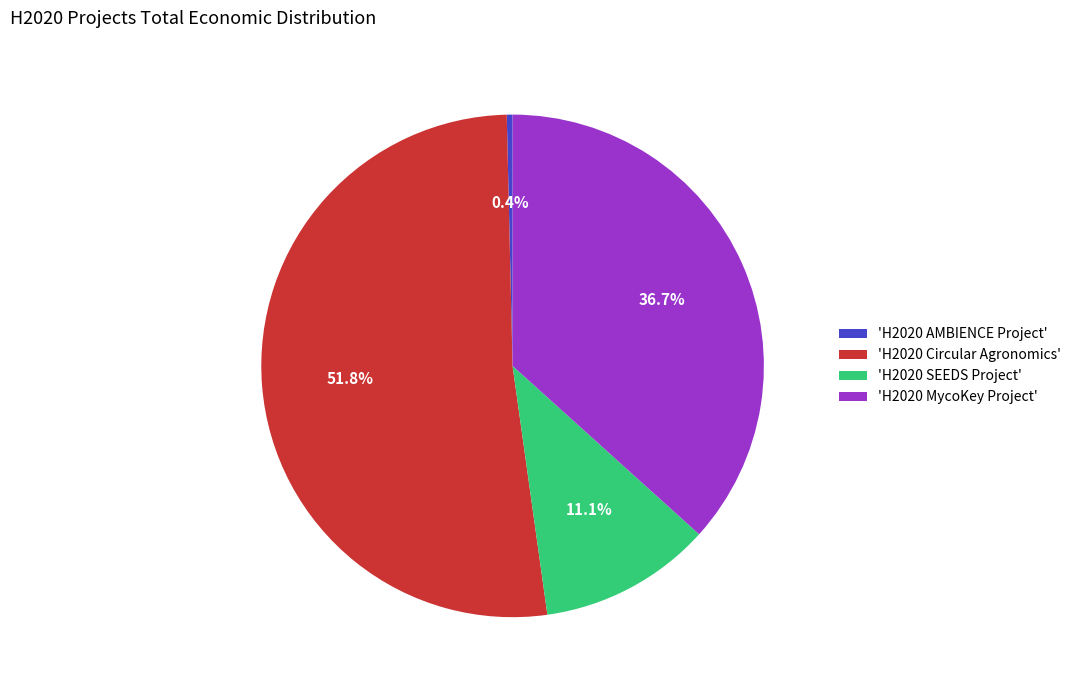

Is 'H2020 SEEDS Project' the majority of the pie?

No